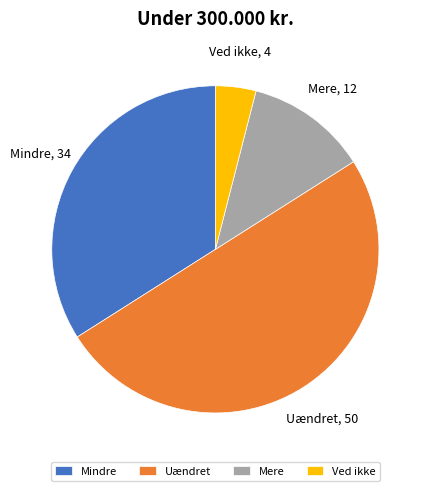

Is it true that Mere is 12% of the pie?

True